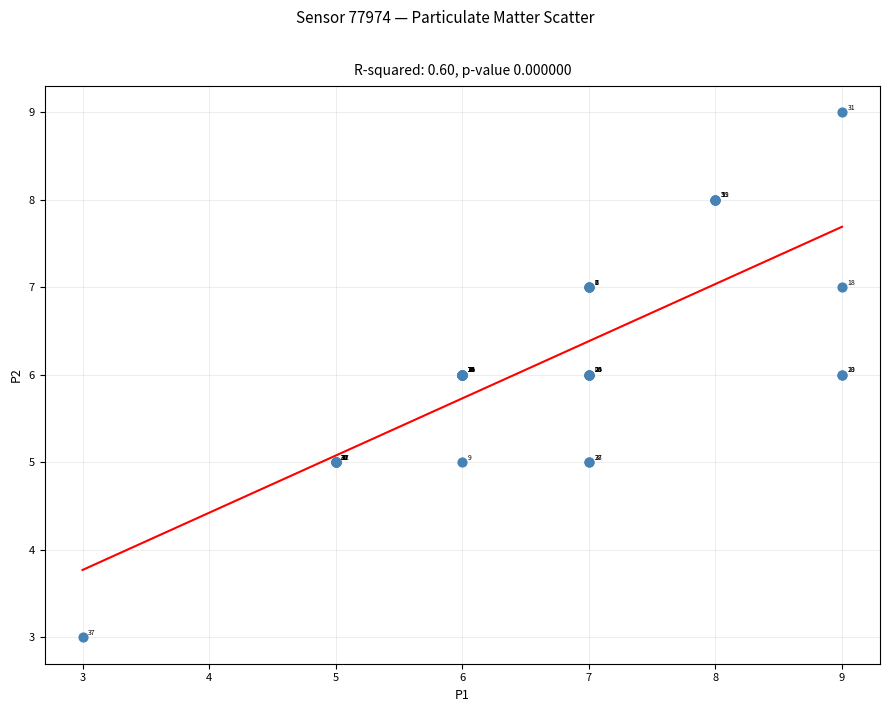

What Y value in the scatter plot is closest to 6?

6